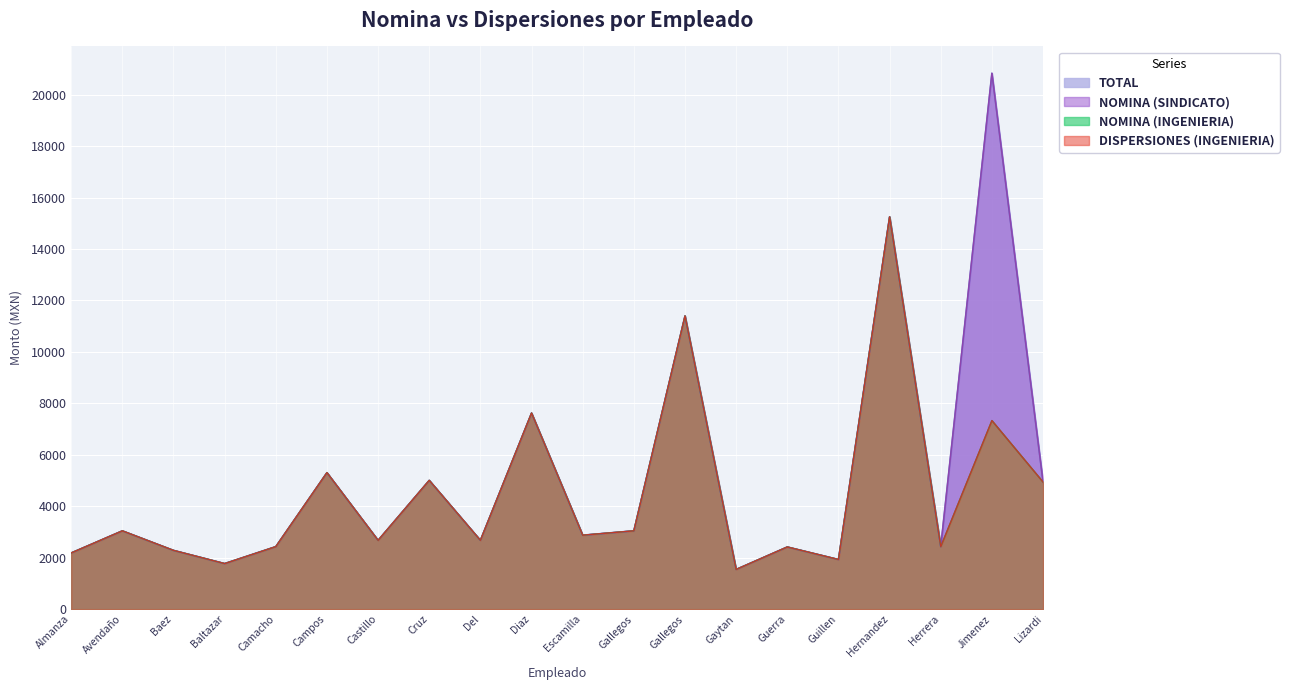

True or false: DISPERSIONES (INGENIERIA) and NOMINA (INGENIERIA) cross at least once.

False